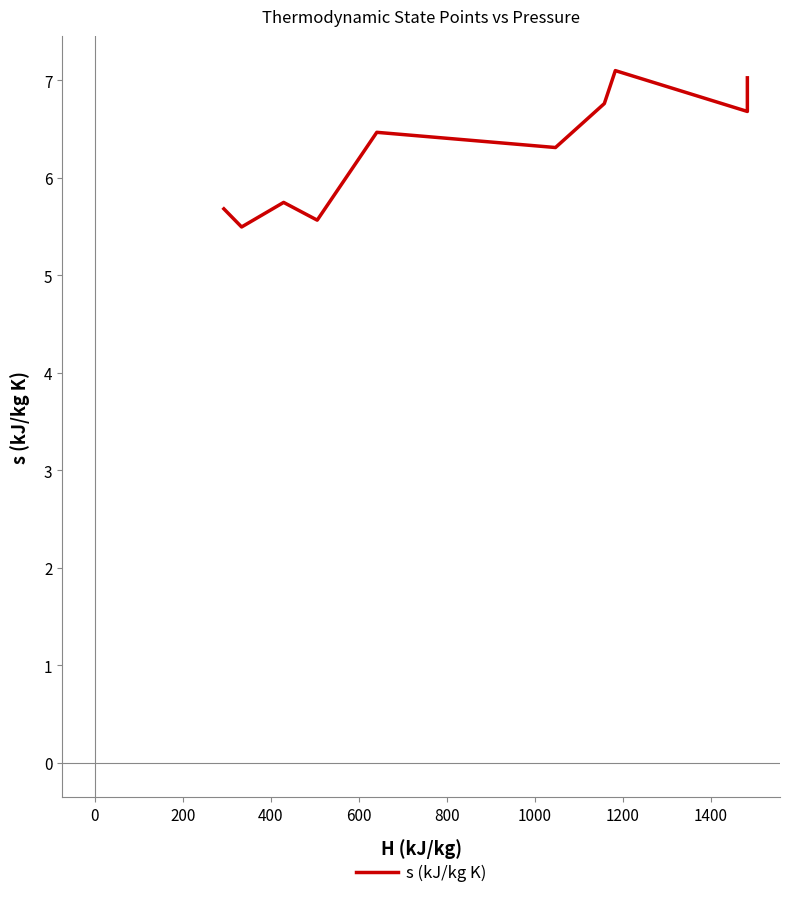

Reading left to right, what are all the values shown in this chart?

5.7	5.5	5.7	5.6	6.5	6.3	6.8	7.1	6.7	7.0